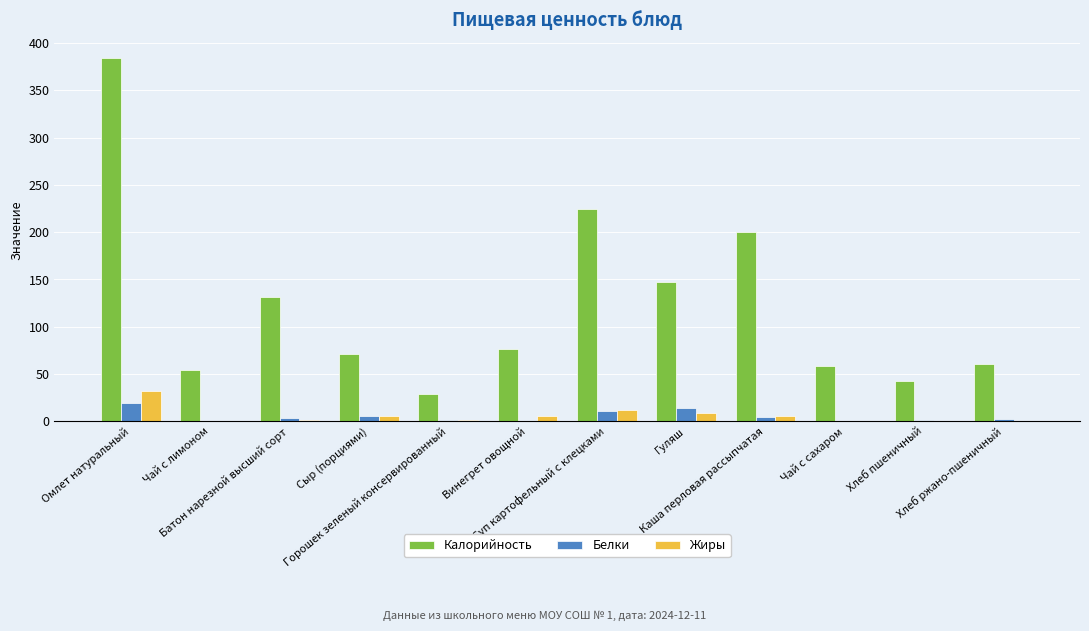

Which series has the largest range (max minus min)?

Калорийность